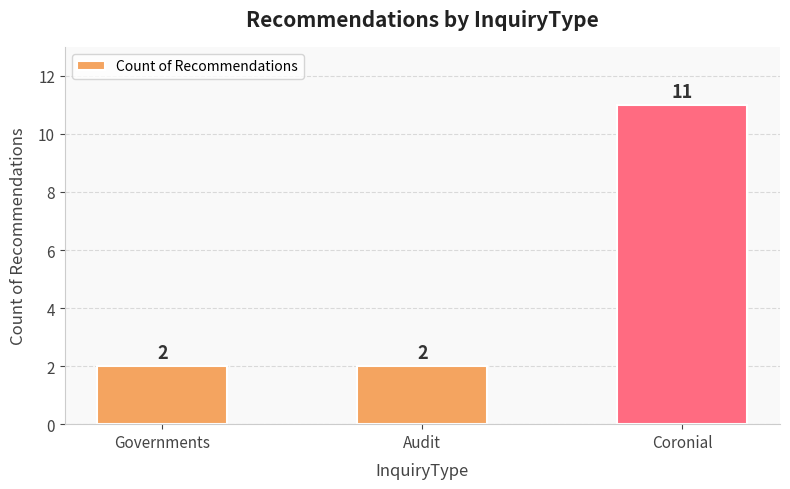

What is the difference between the values at Coronial and Governments?

9